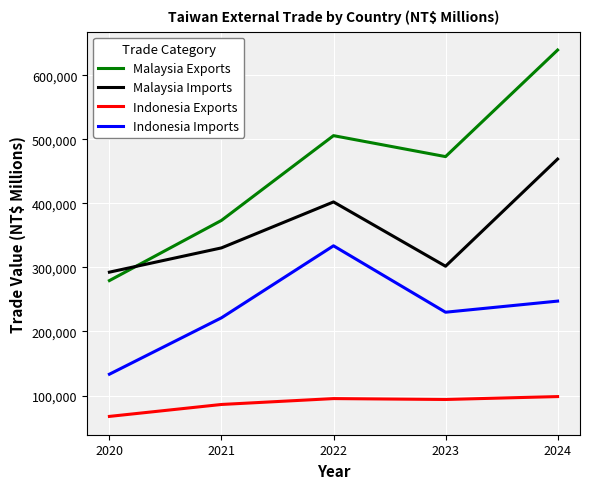

At which category does Malaysia Exports reach its first local peak?

2022